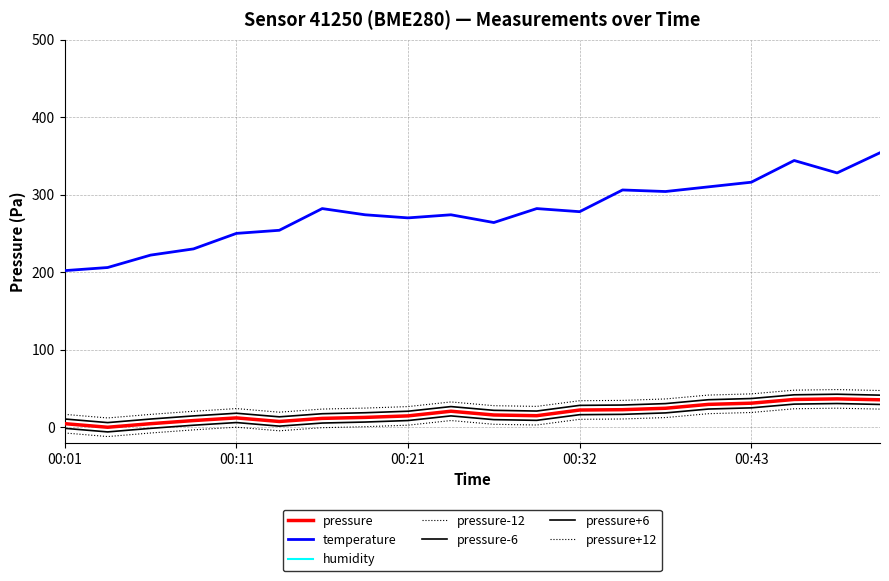

Reading right to left, list all the values displayed in this chart.

pressure: 00:51=35.4	00:48=36.6	00:46=35.9	00:43=31.0	00:40=29.5	00:37=24.5	00:35=22.7	00:32=22.2	00:29=14.9	00:26=15.8	00:23=20.7	00:21=14.7	00:18=12.7	00:16=11.4	00:13=7.4	00:11=12.1	00:08=8.6	00:05=4.6	00:03=0.0	00:01=4.6
temperature: 00:51=354.0	00:48=328.0	00:46=344.0	00:43=316.0	00:40=310.0	00:37=304.0	00:35=306.0	00:32=278.0	00:29=282.0	00:26=264.0	00:23=274.0	00:21=270.0	00:18=274.0	00:16=282.0	00:13=254.0	00:11=250.0	00:08=230.0	00:05=222.0	00:03=206.0	00:01=202.0